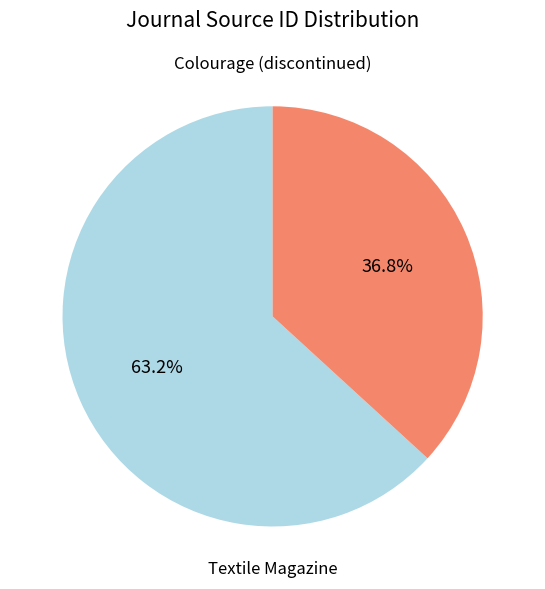

What is the smallest slice in the pie chart?

Textile Magazine